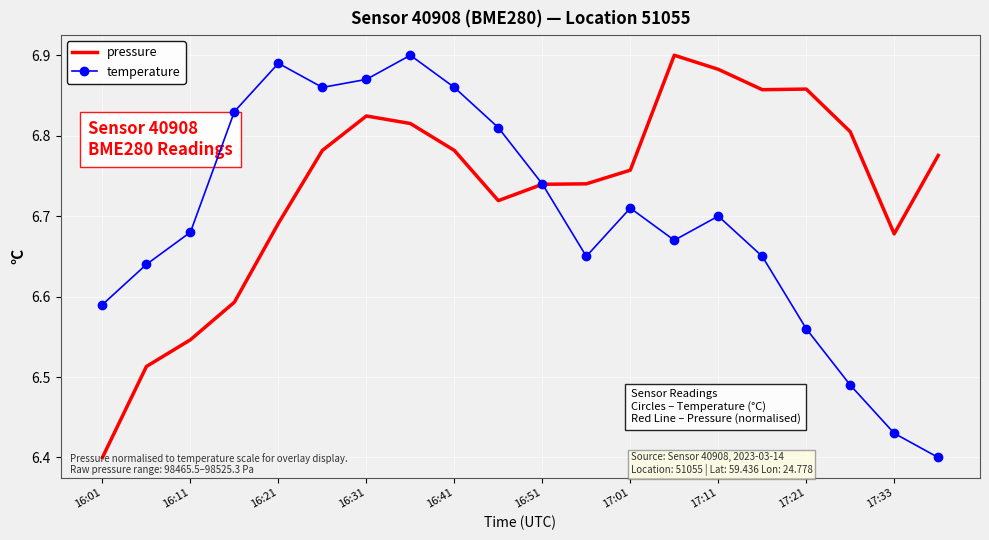

Which series has the largest total across all categories?

pressure